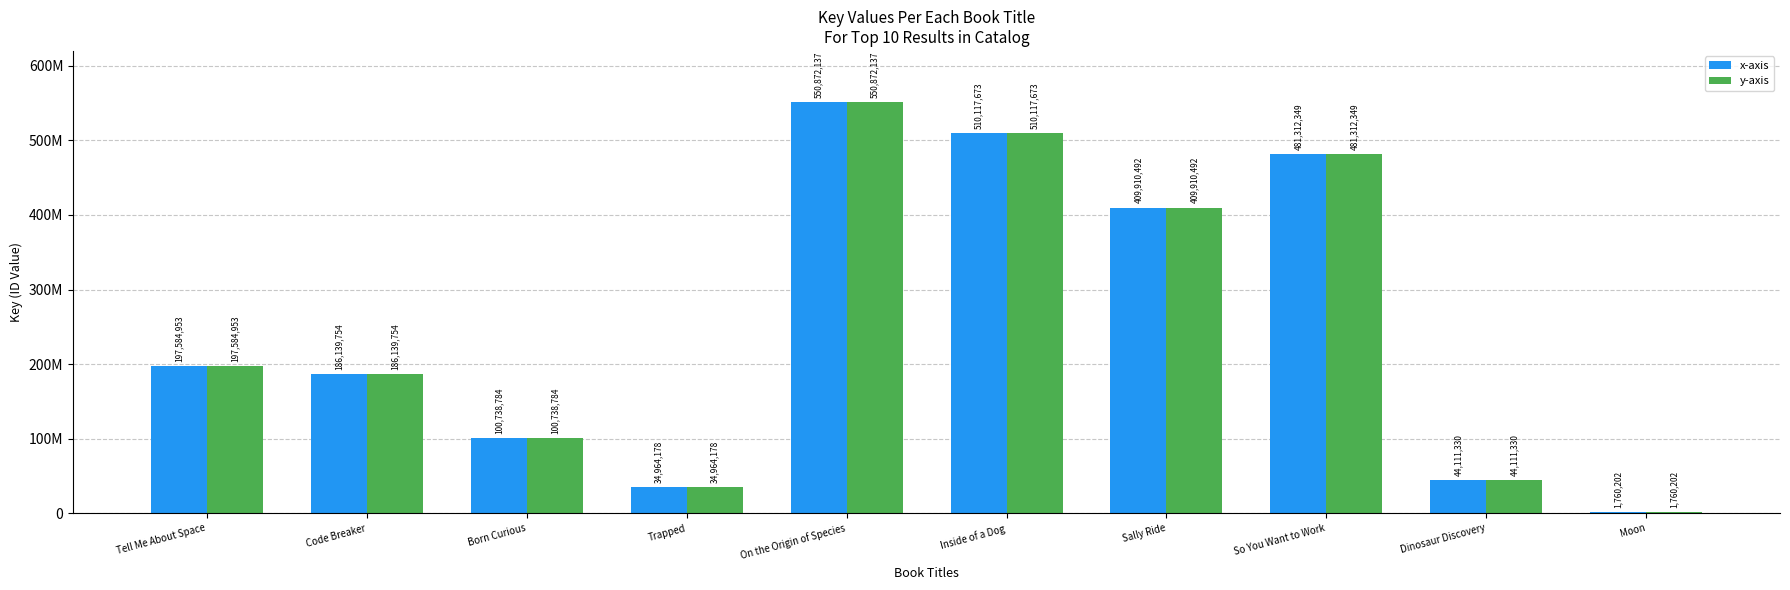

Reading left to right, transcribe all the data shown in this chart.

x-axis: 197584953	186139754	100738784	34964178	550872137	510117673	409910492	481312349	44111330	1760202
y-axis: 197584953	186139754	100738784	34964178	550872137	510117673	409910492	481312349	44111330	1760202